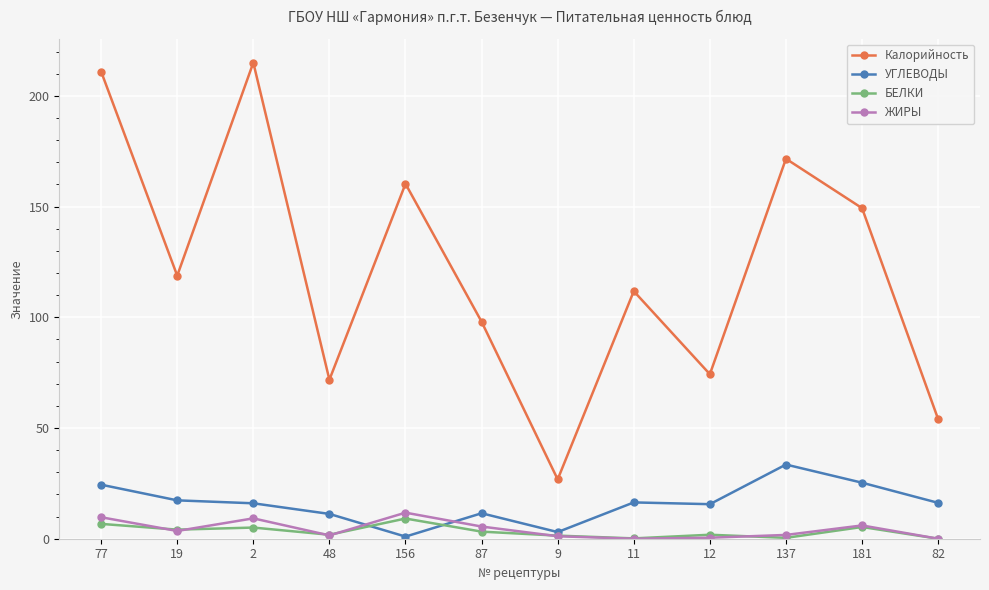

At how many categories does at least one series exceed 132?

5